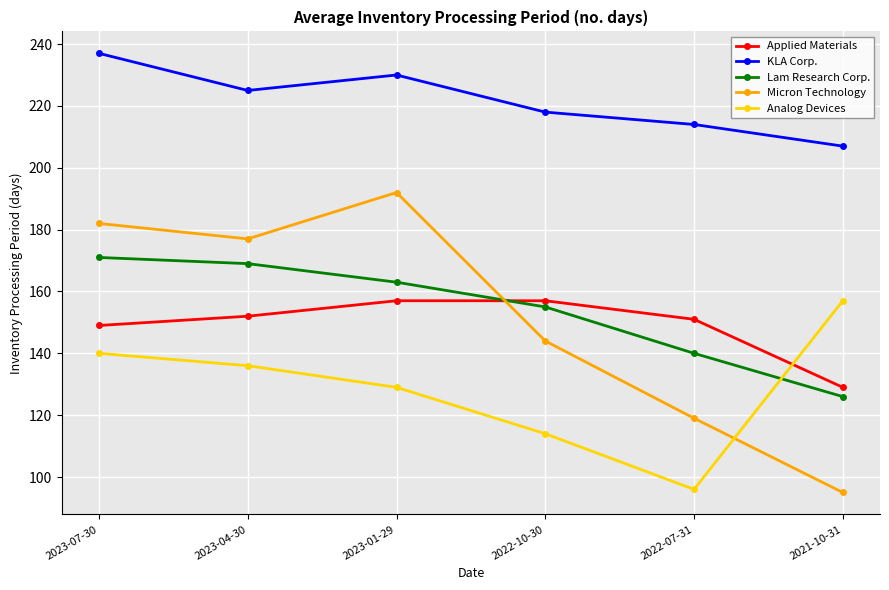

What is the difference between the maximum and second lowest values in the Lam Research Corp. series?

31